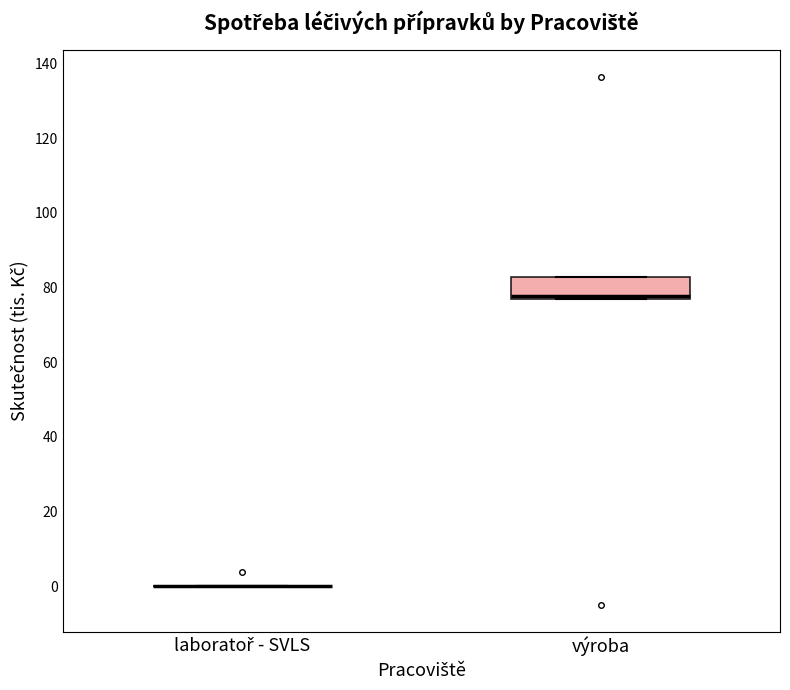

Reading left to right, read every box against the y-axis: the position of its median line, the range the box covers, and the ends of its whiskers. The values are not printed on the chart, so give them approximately, as read against the axis.

laboratoř - SVLS: box collapsed to a line at 0, whiskers 0 to 0
výroba: median 78, box 76 to 82, whiskers 76 to 82